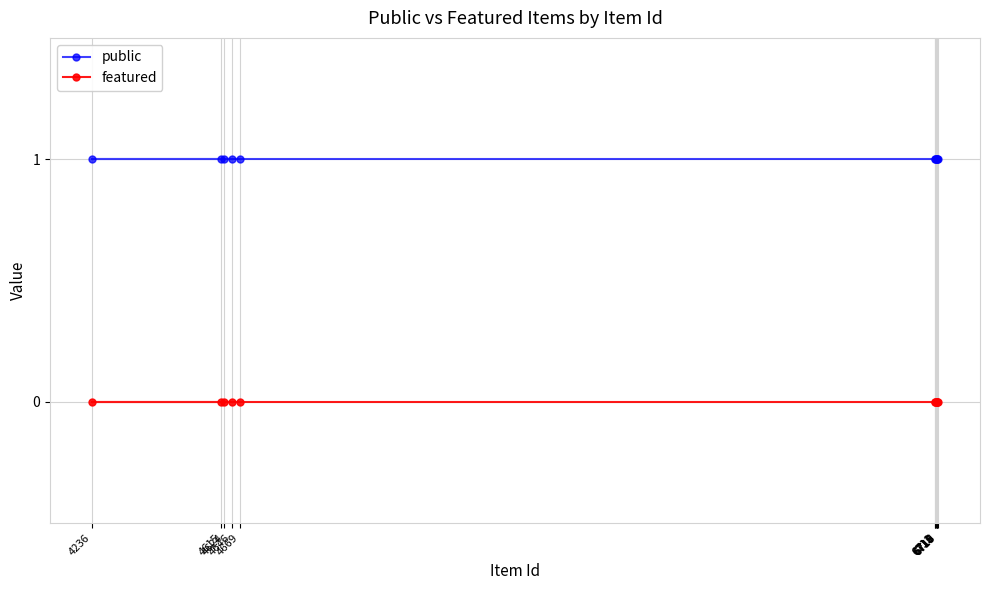

Is this an area chart (filled region under the line)?

No